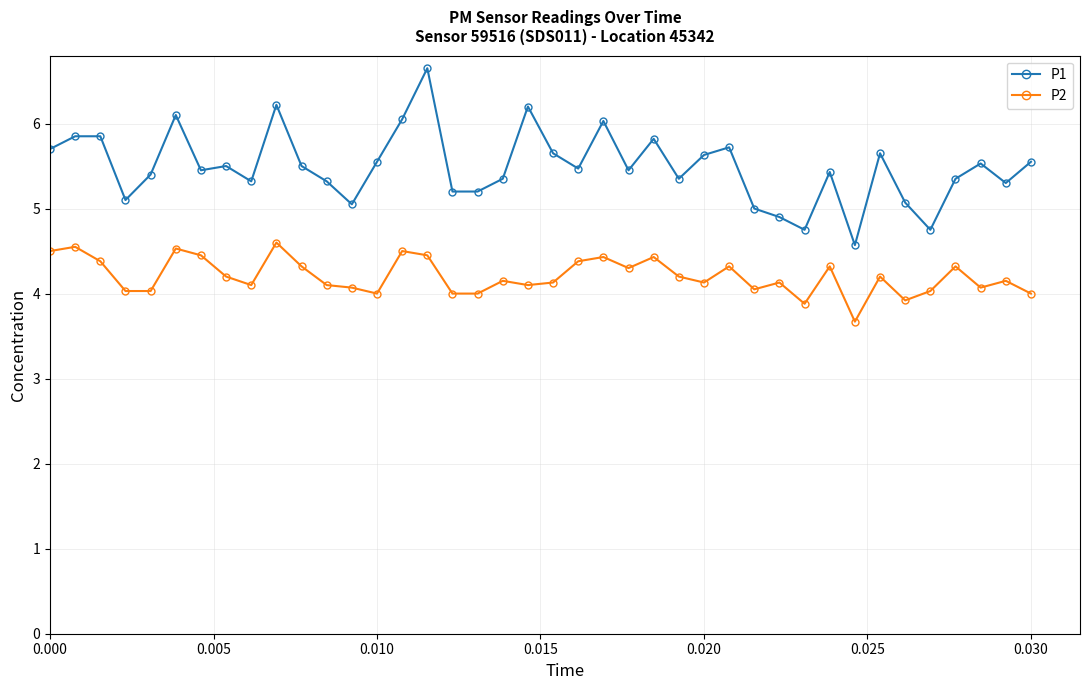

True or false: P2 and P1 intersect in this chart.

False